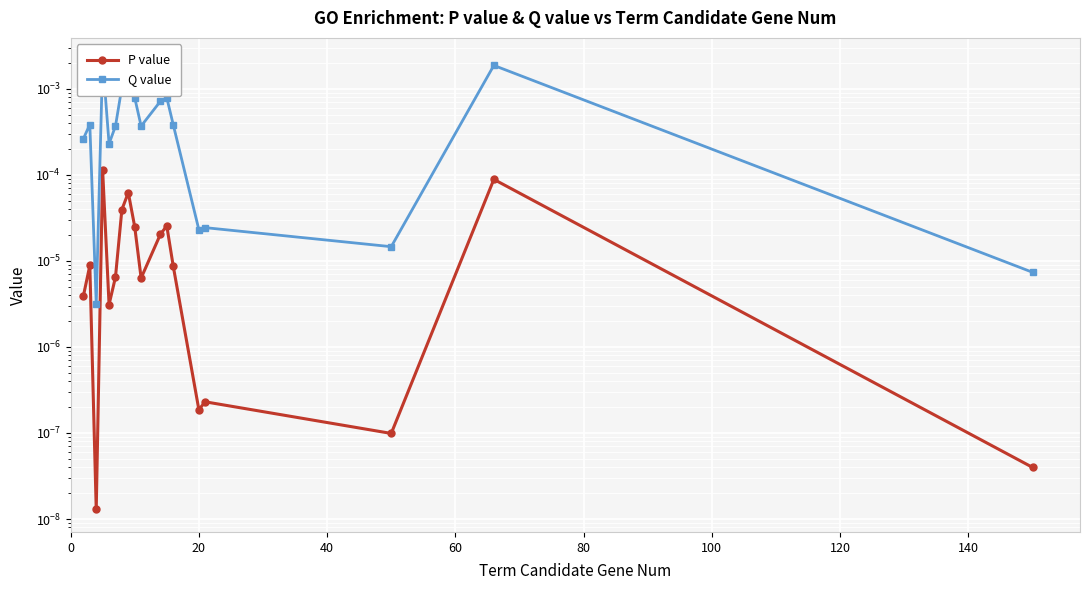

The value of P value at 140 is 0.0. True or false?

False